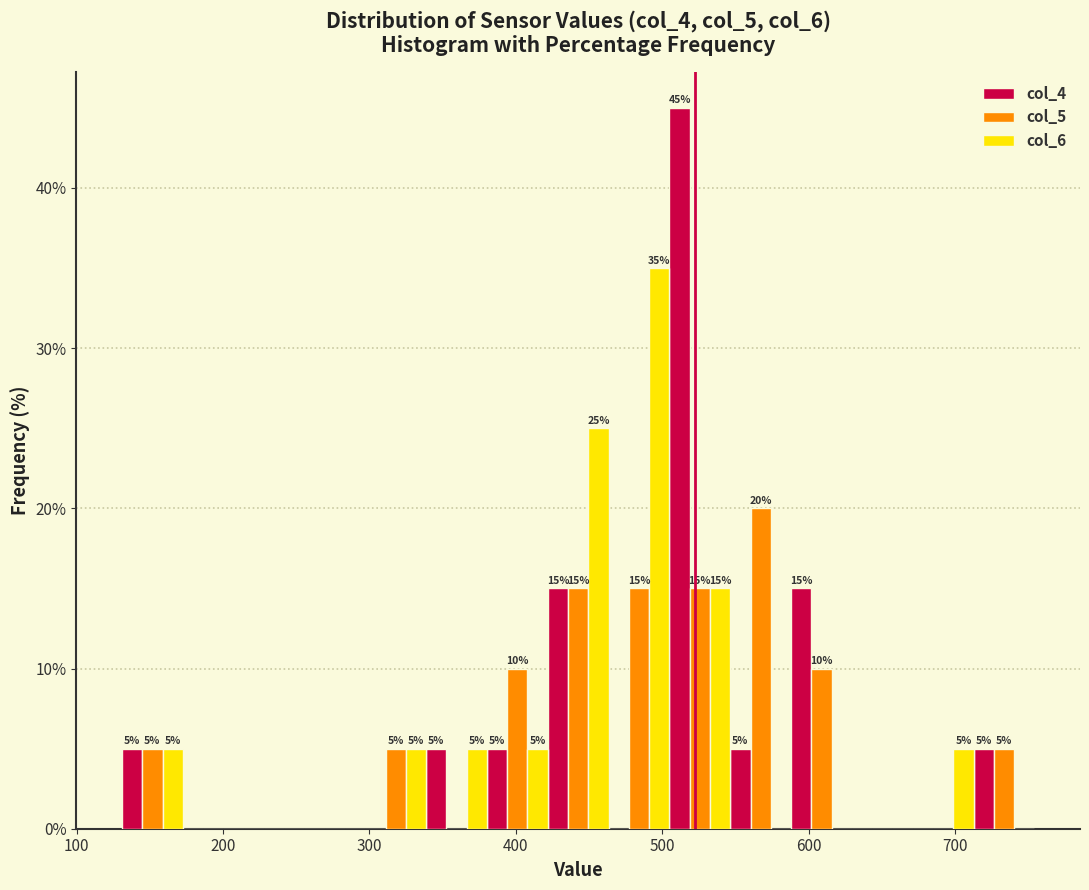

In the col_6 series, which range on the x-axis has the tallest bar?

460 to 500